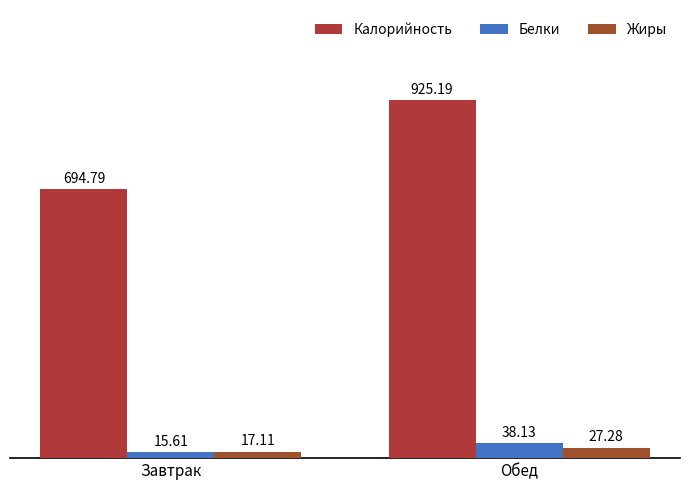

What is the minimum value for Калорийность?

694.8